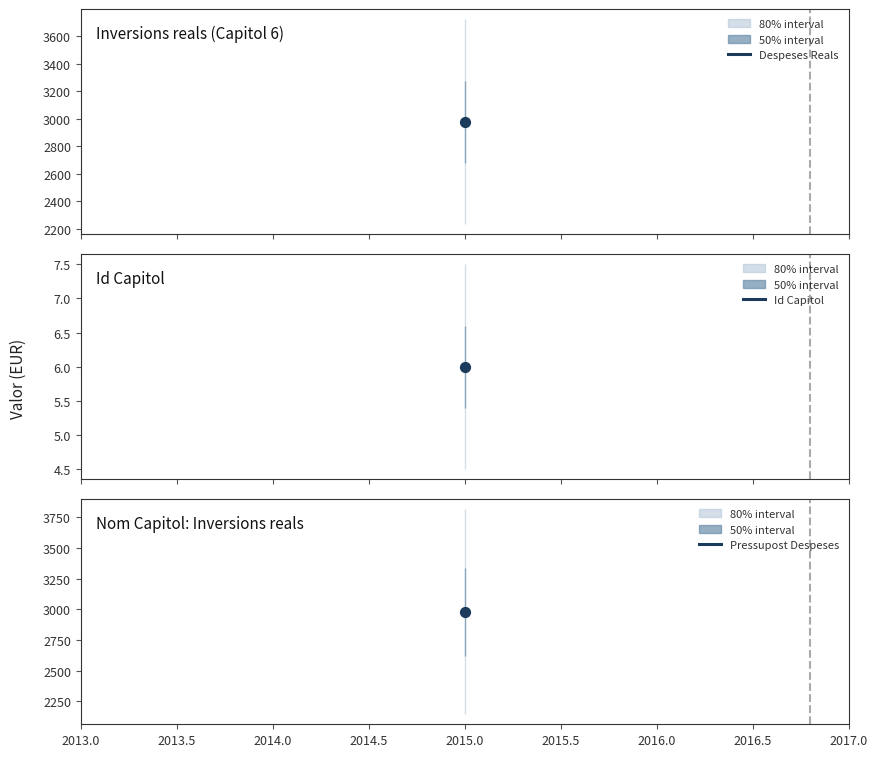

Which series reaches the maximum Y coordinate?

Pressupost Despeses